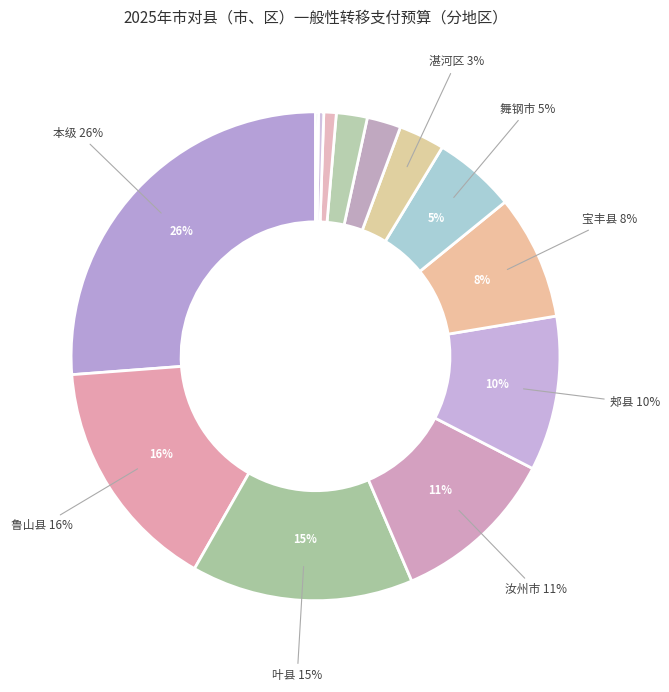

Does any single category account for the majority?

No